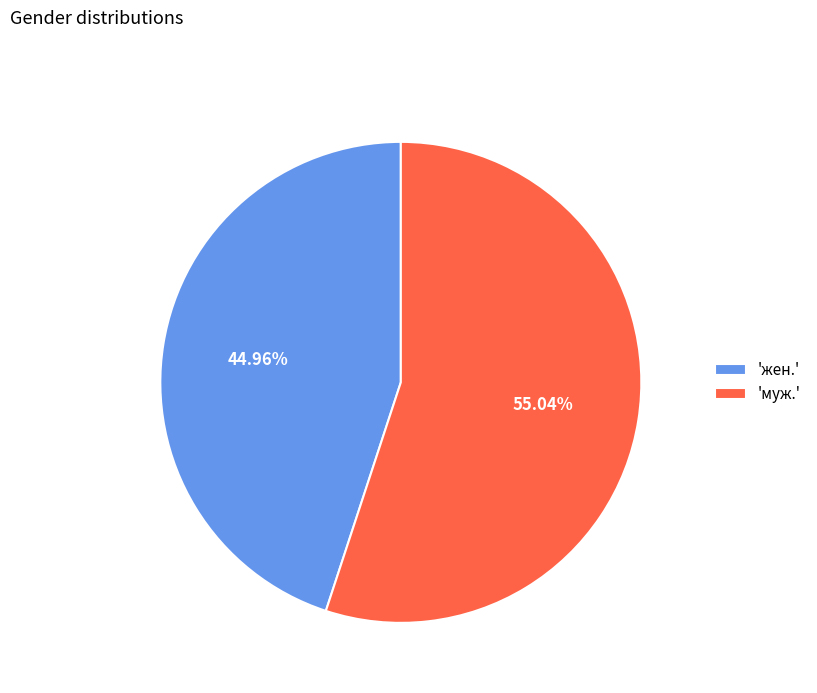

Which slice is the largest?

'муж.'